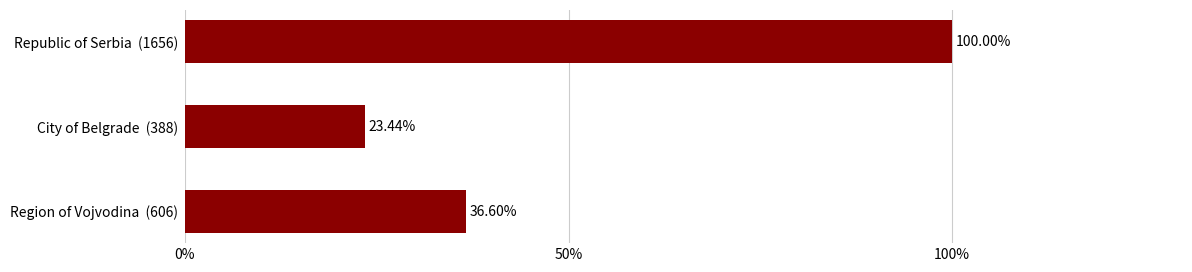

What is the average value?

53.3